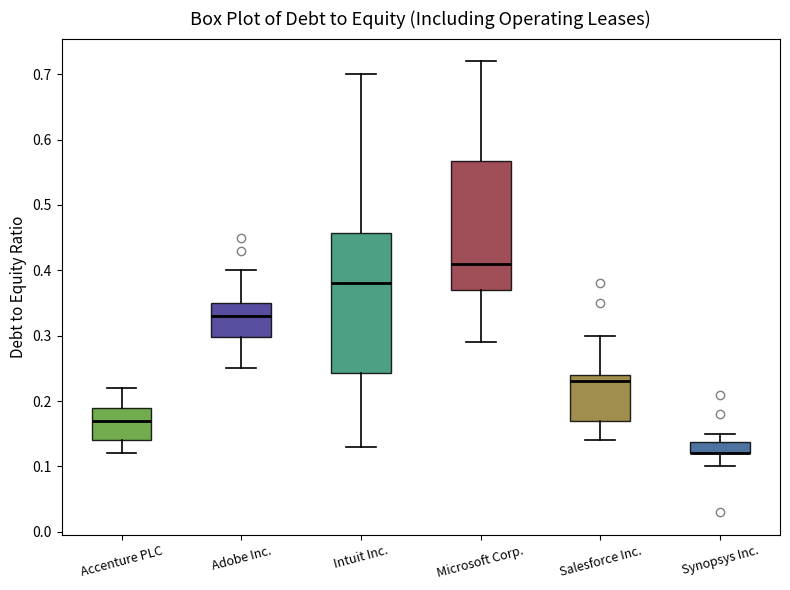

Reading left to right, transcribe this box plot: for each box, give where its median line is, the range the box spans, and where its two whiskers end, as read against the y-axis. The values are not printed on the chart, so give them approximately, as read against the axis.

Accenture PLC: median 0.17, box 0.14 to 0.19, whiskers 0.12 to 0.22
Adobe Inc.: median 0.33, box 0.30 to 0.35, whiskers 0.25 to 0.40
Intuit Inc.: median 0.38, box 0.24 to 0.46, whiskers 0.13 to 0.70
Microsoft Corp.: median 0.41, box 0.37 to 0.57, whiskers 0.29 to 0.72
Salesforce Inc.: median 0.23, box 0.17 to 0.24, whiskers 0.14 to 0.30
Synopsys Inc.: median 0.12 (drawn on the box's lower edge), box 0.12 to 0.14, whiskers 0.10 to 0.15